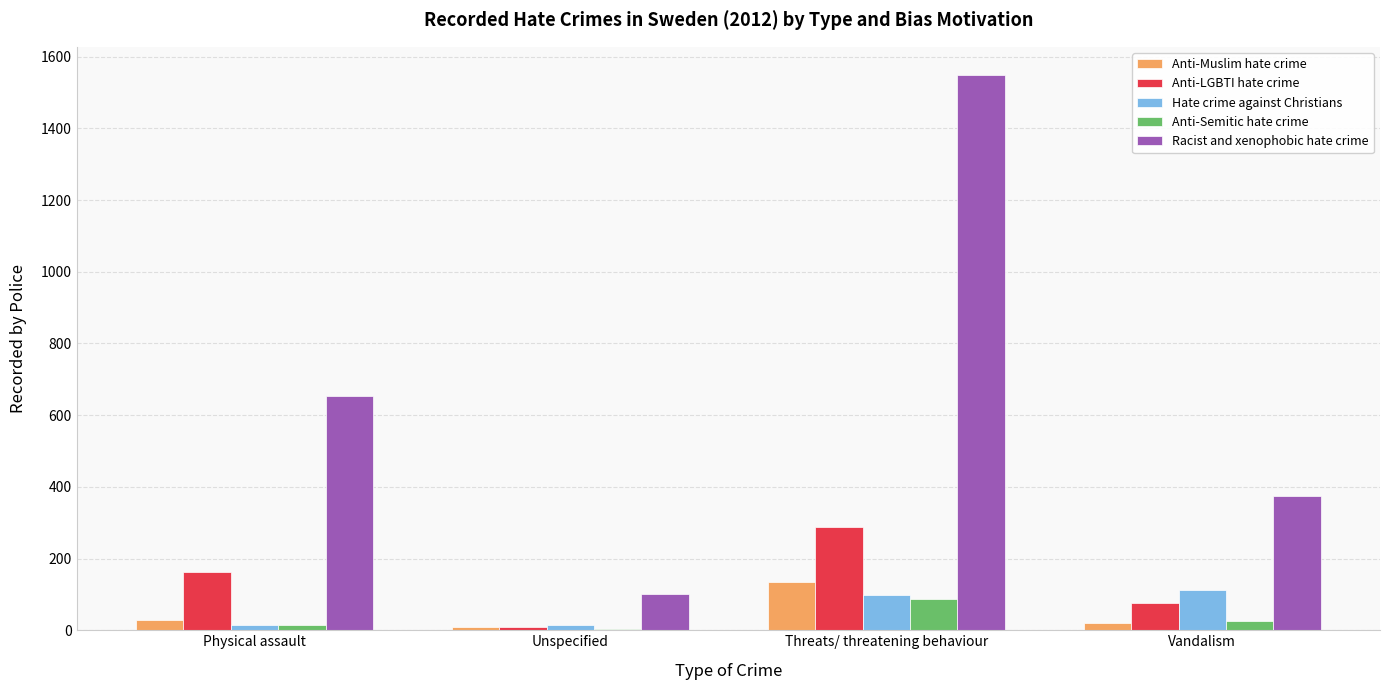

Which series has the largest total across all categories?

Racist and xenophobic hate crime